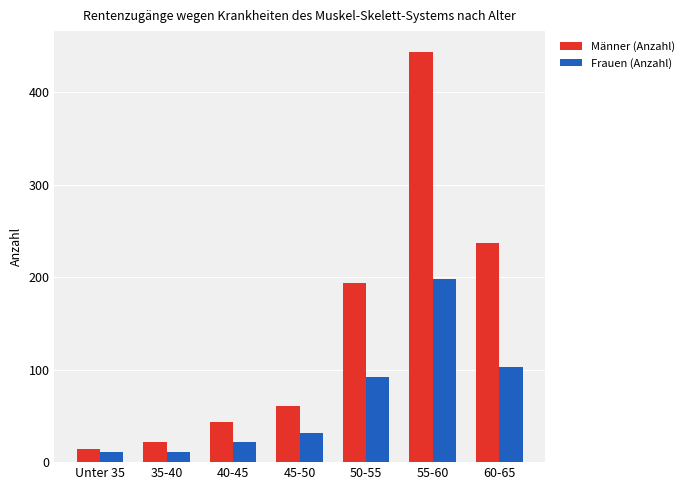

Is the value of Männer (Anzahl) at 35-40 greater than the value of Frauen (Anzahl) at 60-65?

No